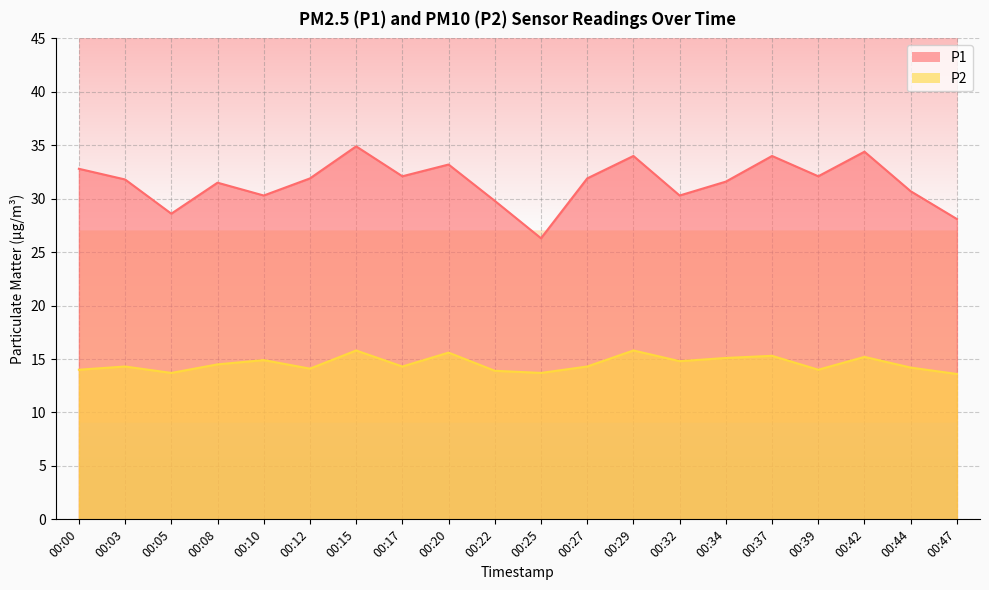

At which label does P1 reach its minimum?

00:25